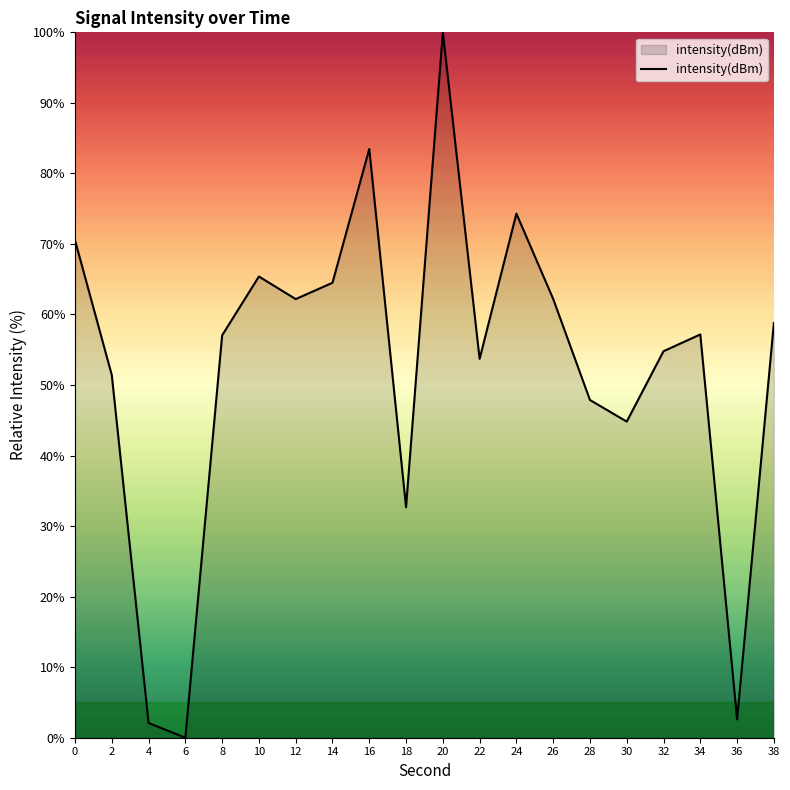

How many lines are shown in the chart?

1